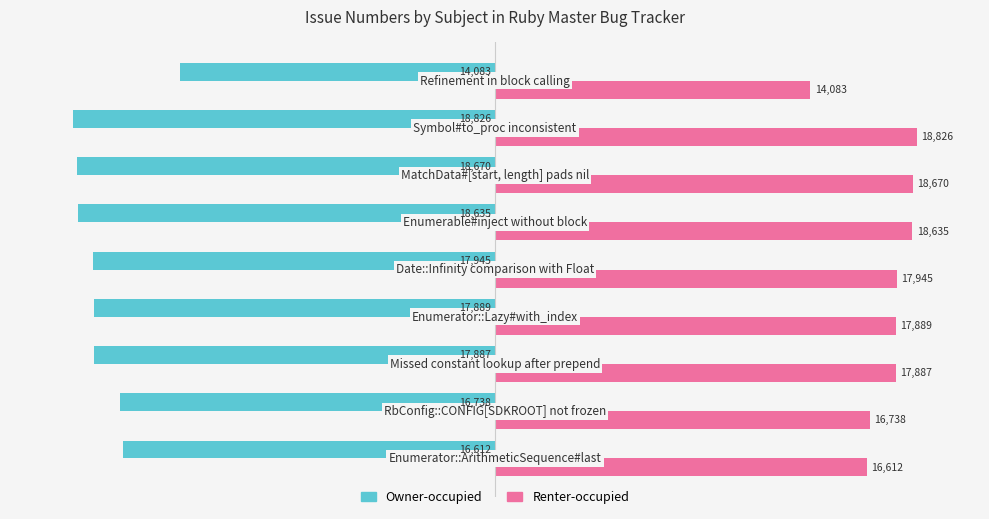

What are all the series names shown in the legend?

Owner-occupied, Renter-occupied